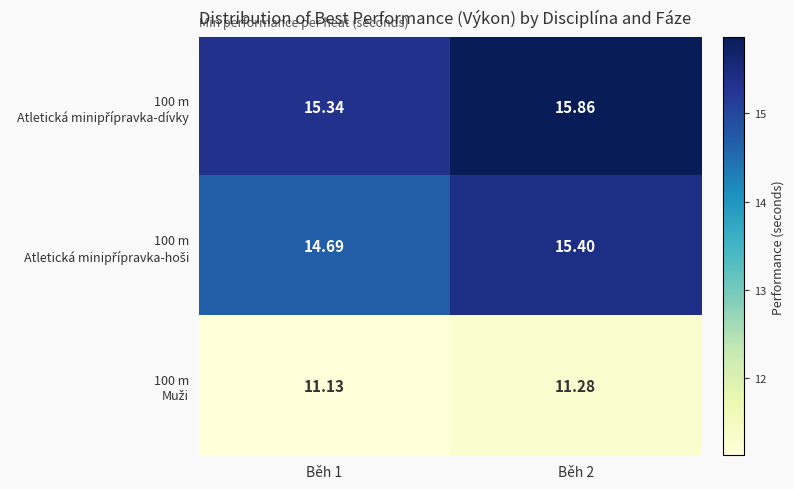

How many data points does each series have?

2